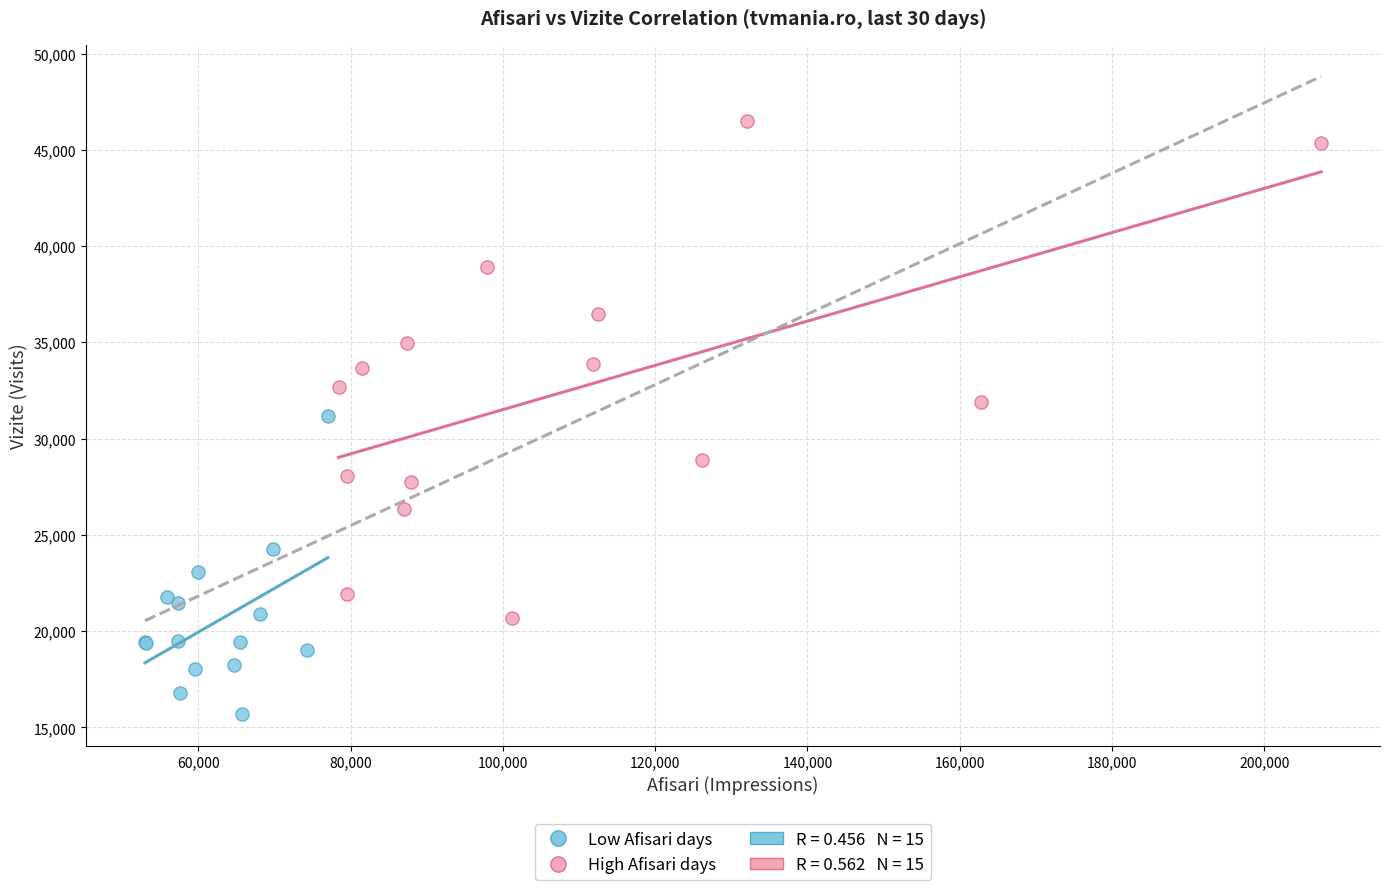

Which series contains the lowest Y value?

Low Afisari days